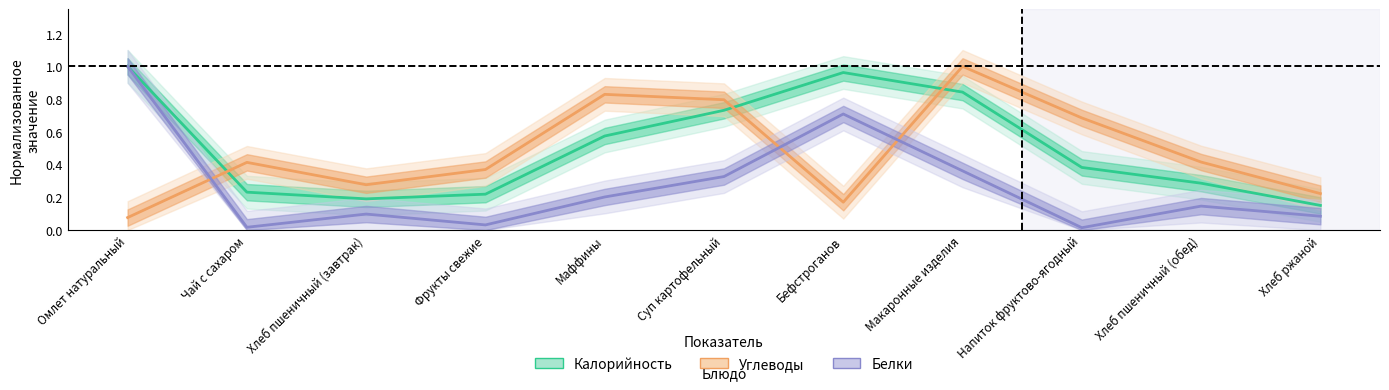

What value does the Углеводы series have at Чай с сахаром?

0.4